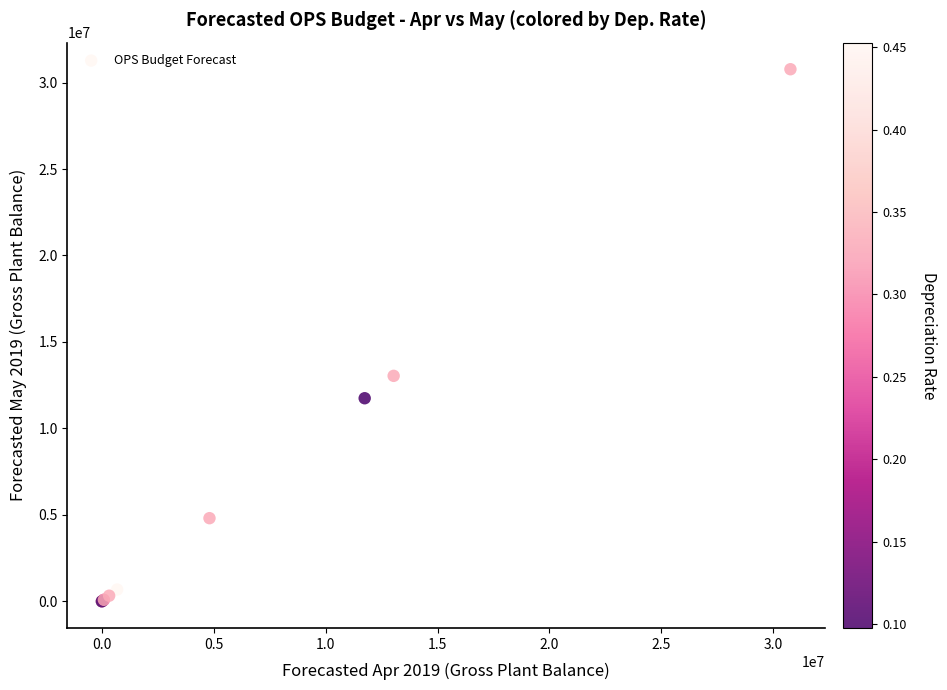

What Y value in the scatter plot is closest to 15385056?

13039355.5